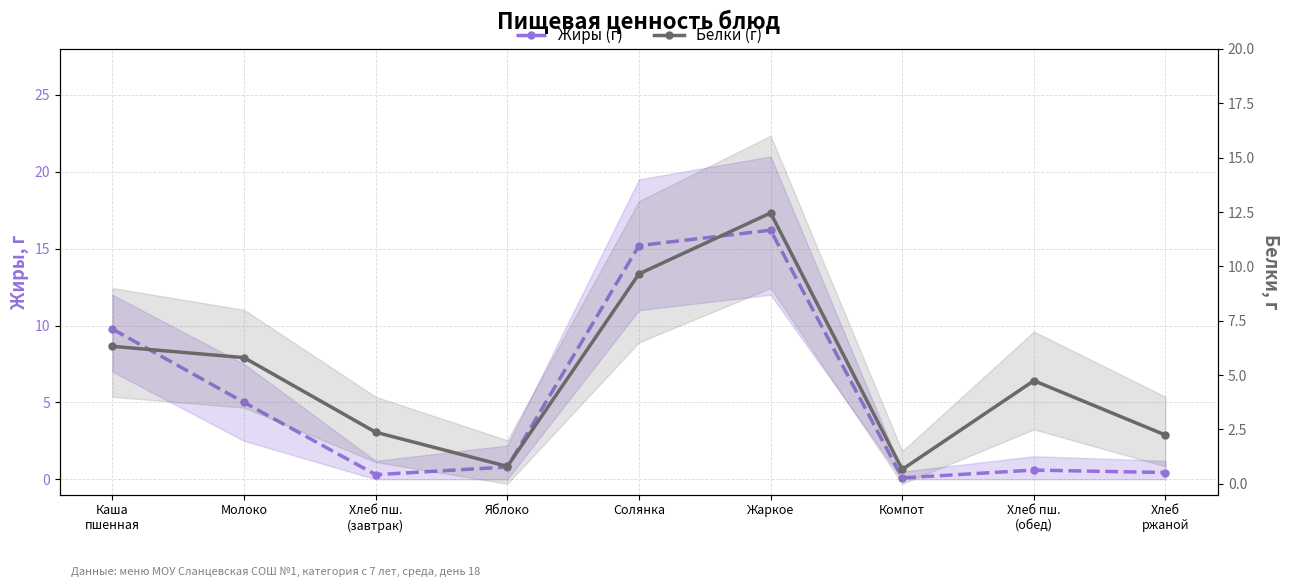

What is the label of the 9th point from the right?

Каша
пшенная